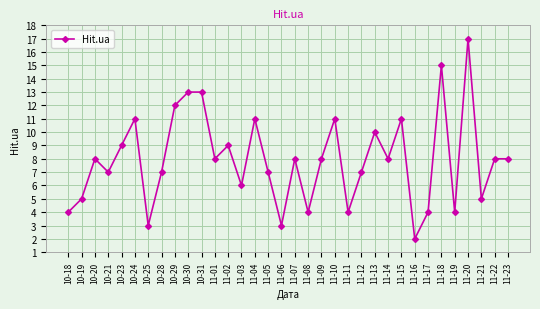

What is the change in value from 11-20 to 11-21?

-12